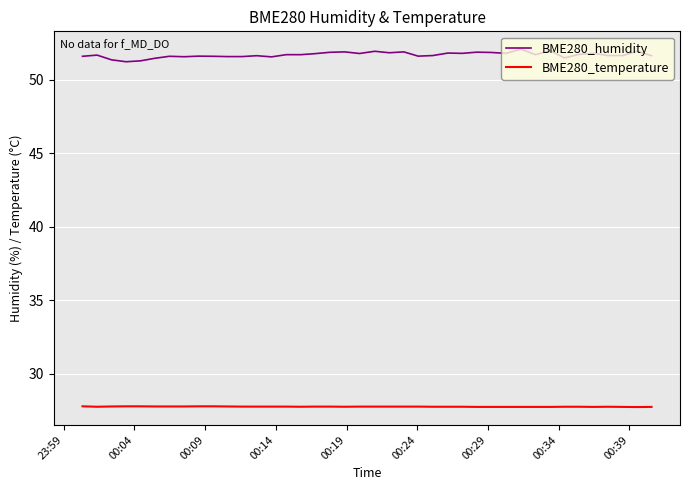

What is the difference between the second highest and second lowest values in the BME280_humidity series?

0.7